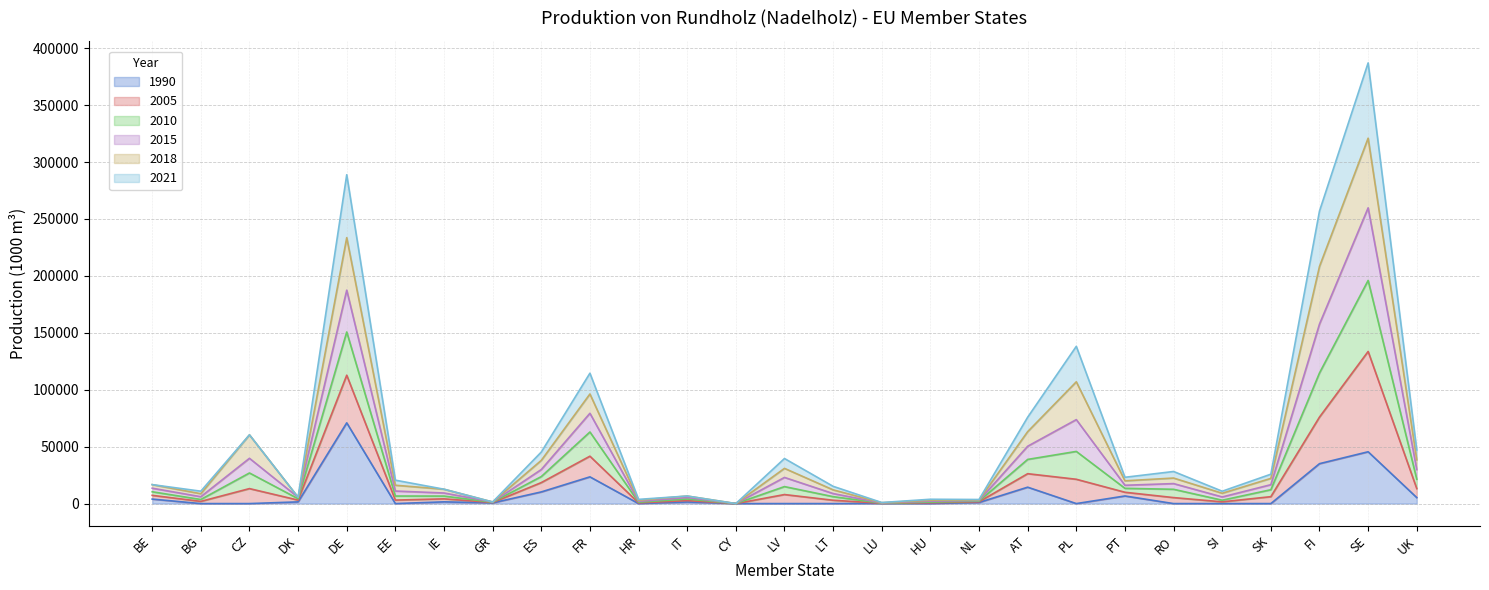

At how many categories does at least one series exceed 312444?

1